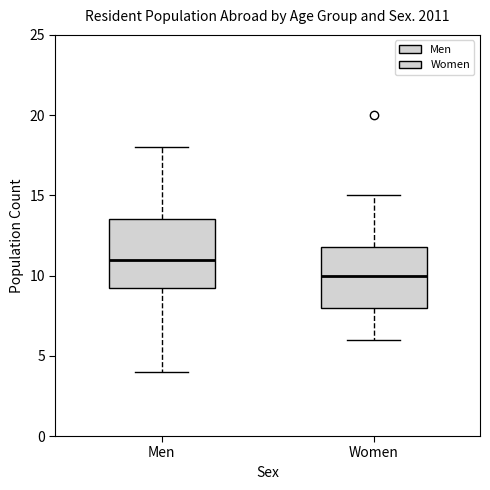

Which box has the highest median line?

Men